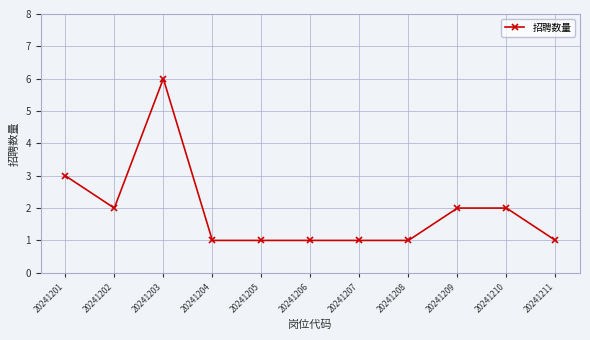

Reading right to left, list all the values displayed in this chart.

20241211=1	20241210=2	20241209=2	20241208=1	20241207=1	20241206=1	20241205=1	20241204=1	20241203=6	20241202=2	20241201=3